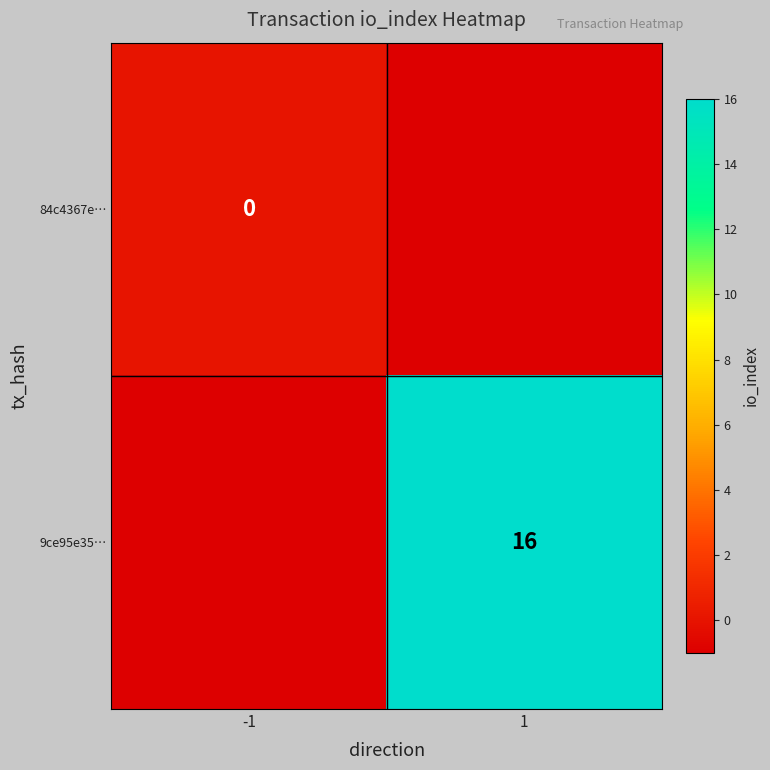

True or false: 9ce95e35… has a value of 4 at 1.

False